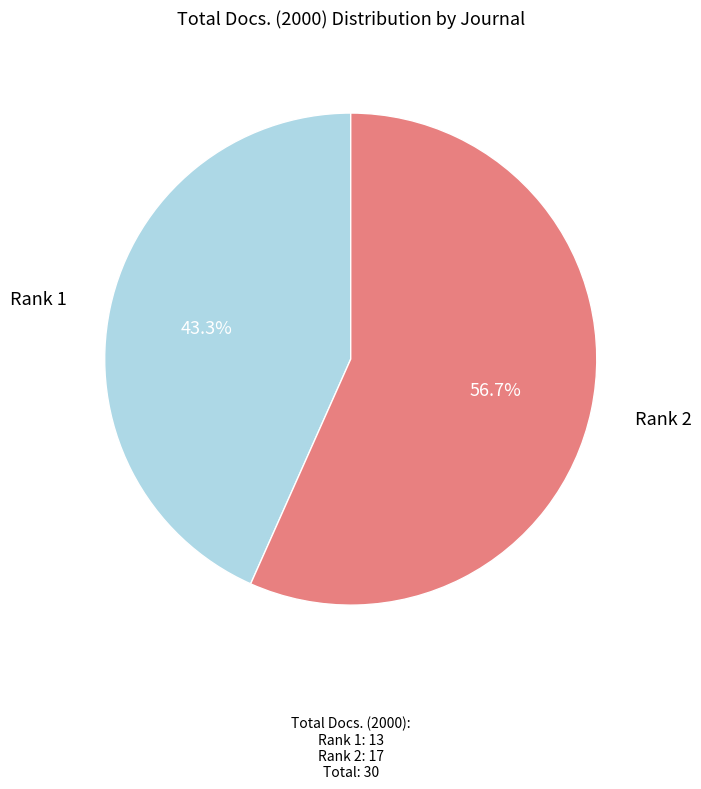

Does any single category account for the majority?

Yes